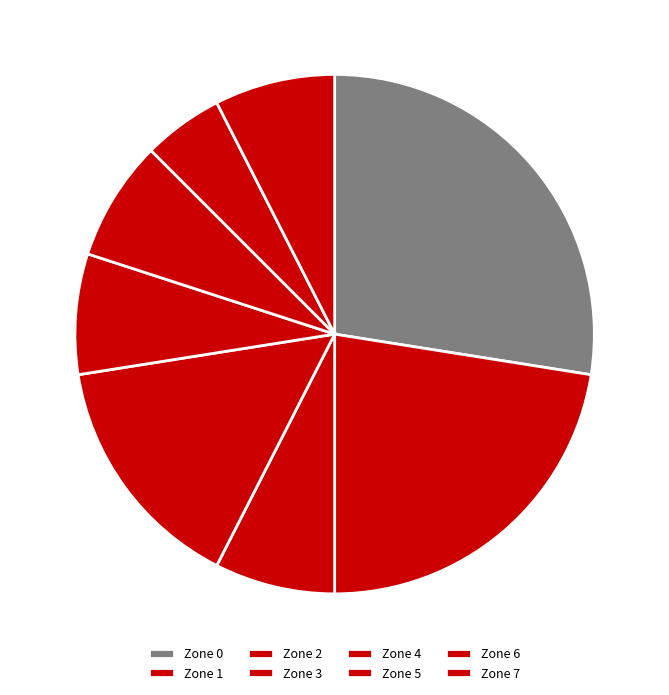

Does any single category account for the majority?

No